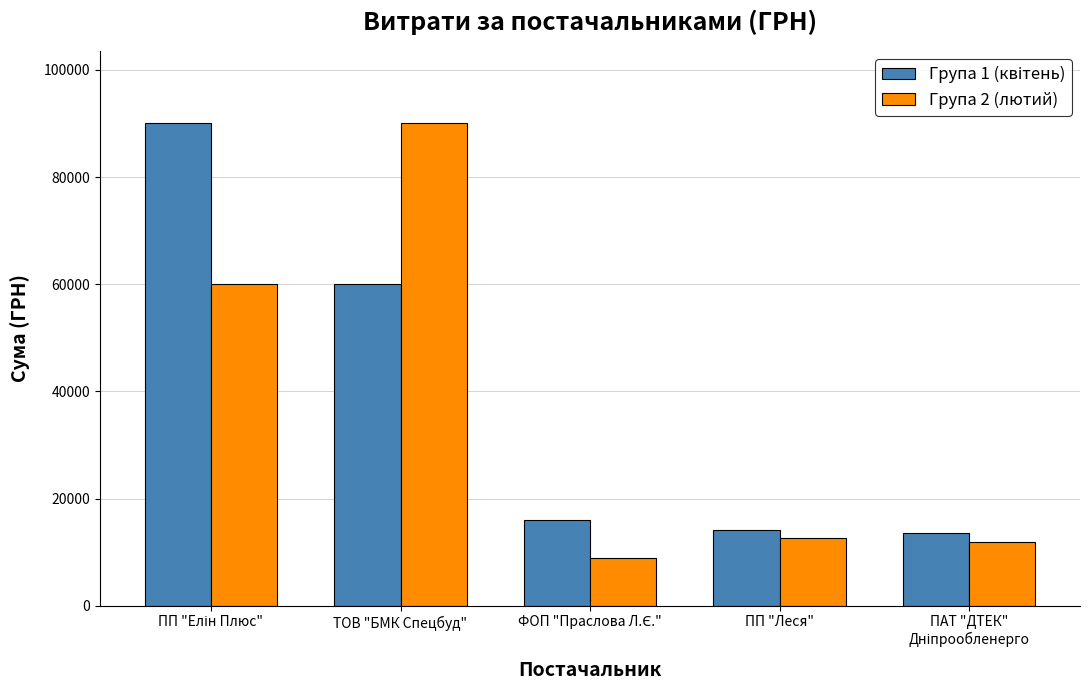

True or false: Група 2 (лютий) has a value of 118940.0 at ТОВ "БМК Спецбуд".

False